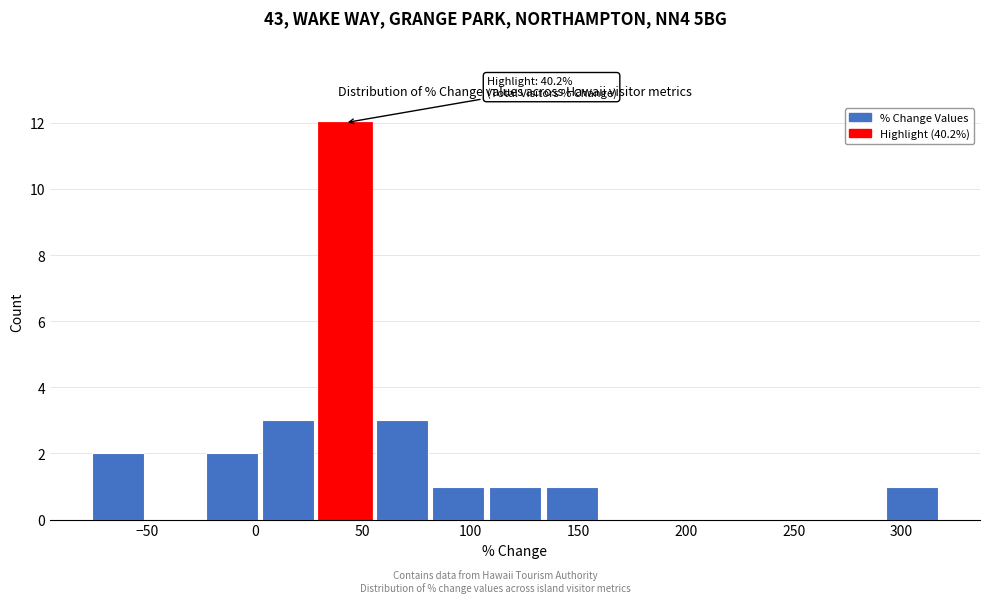

Which range on the x-axis has the tallest bar?

30 to 55